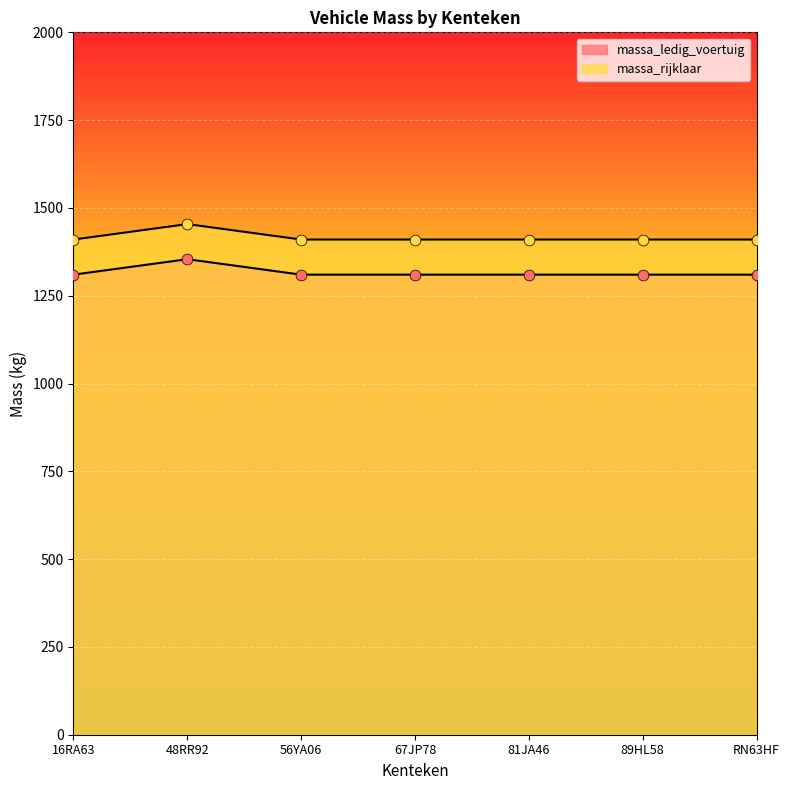

Which series reaches the maximum Y coordinate?

massa_rijklaar